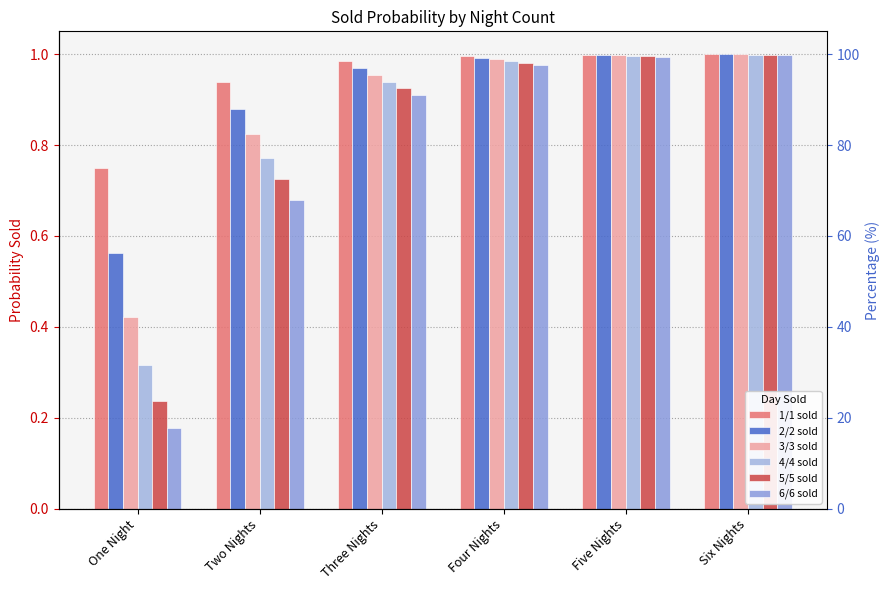

Is the value of 1/1 sold at Six Nights greater than the value of 2/2 sold at One Night?

Yes